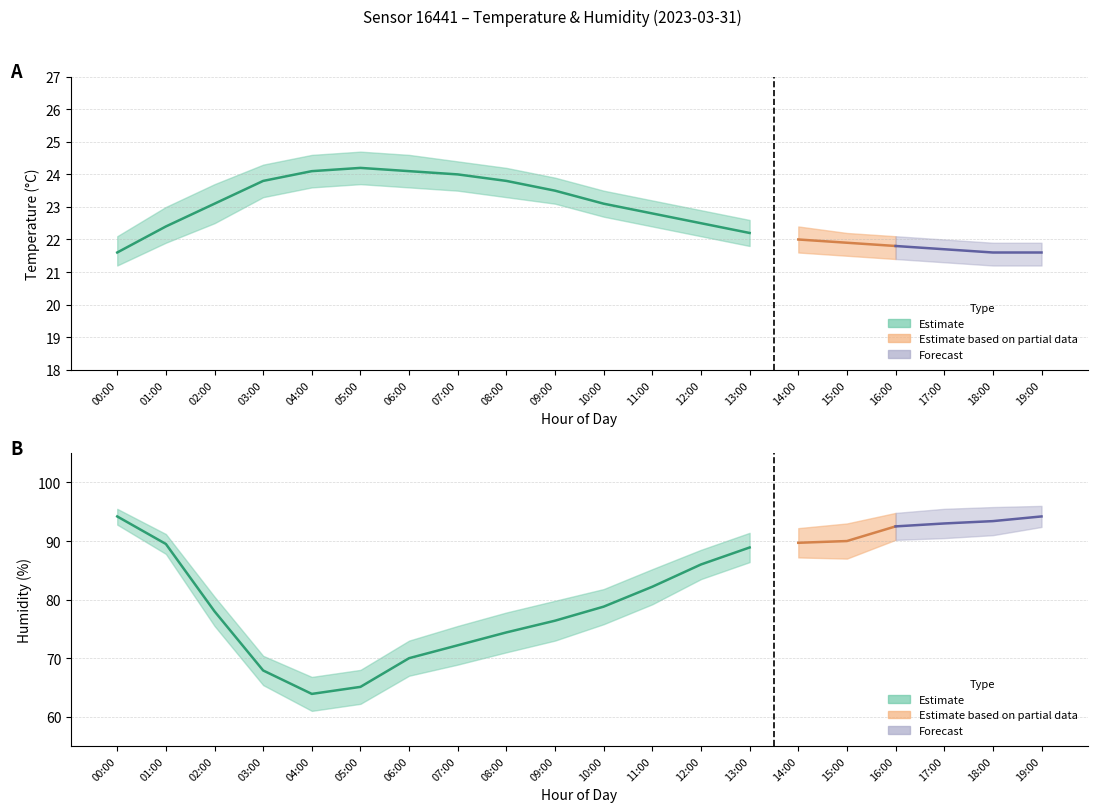

What is the label of the 1st point from the left?

00:00